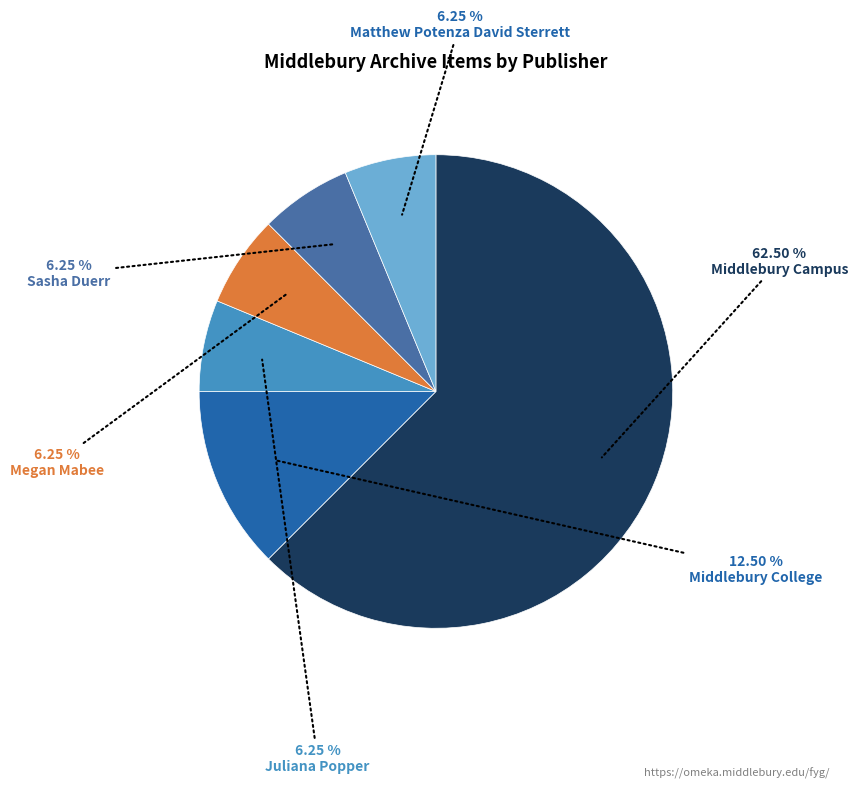

Is there any slice that represents more than half of the pie?

Yes